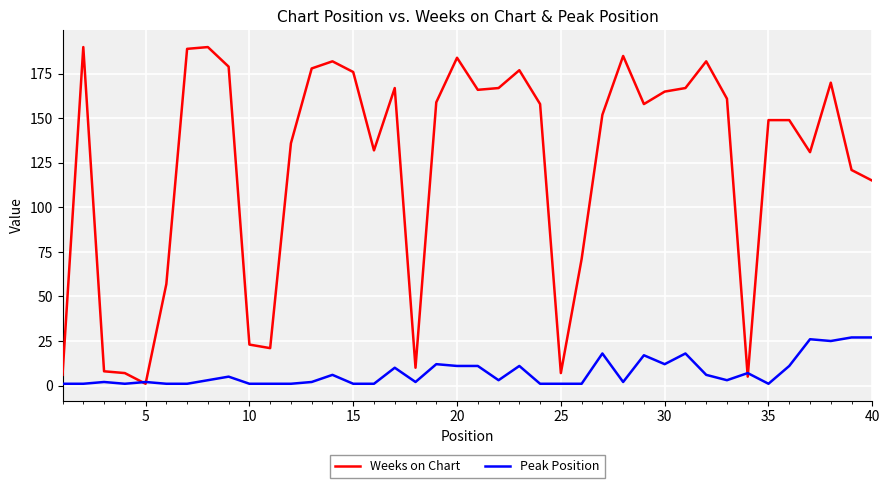

At how many categories does at least one series exceed 39?

31